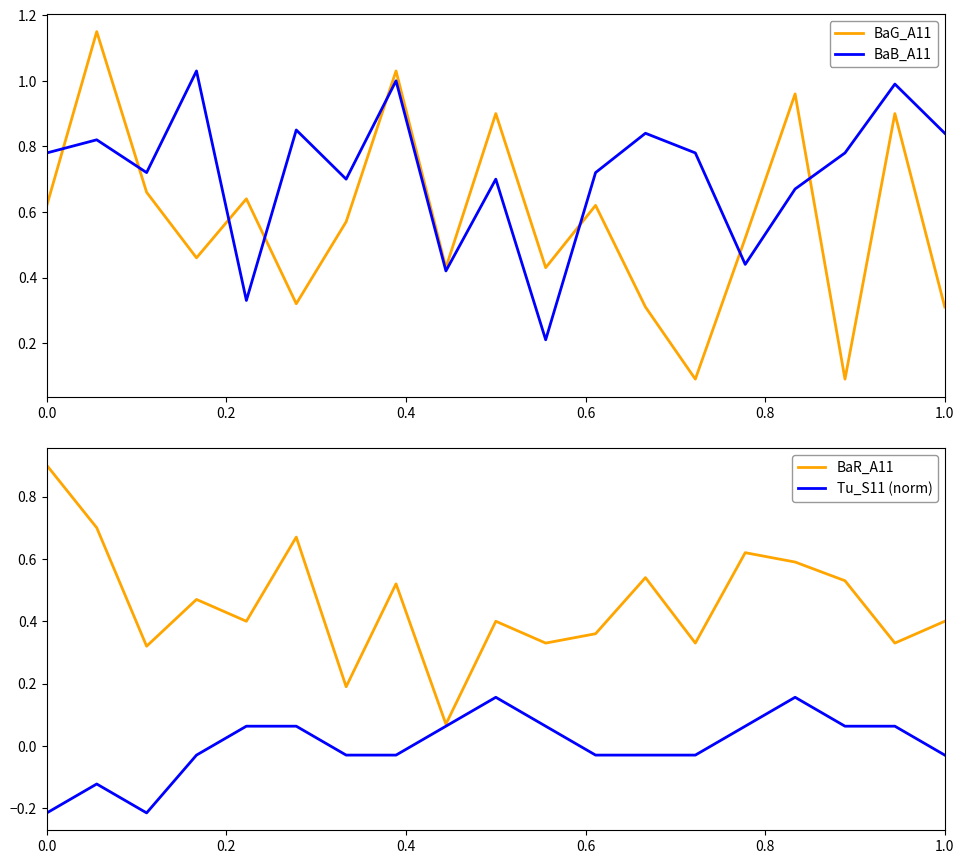

What is the difference between the maximum and minimum values in the BaR_A11 series?

0.8